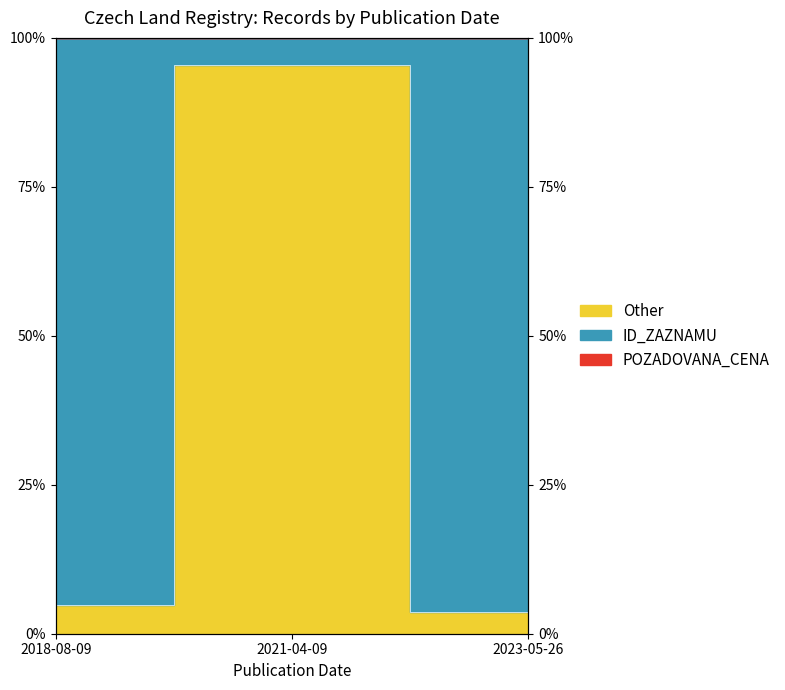

Reading left to right, what are all the values shown in this chart?

4.8	95.5	3.7